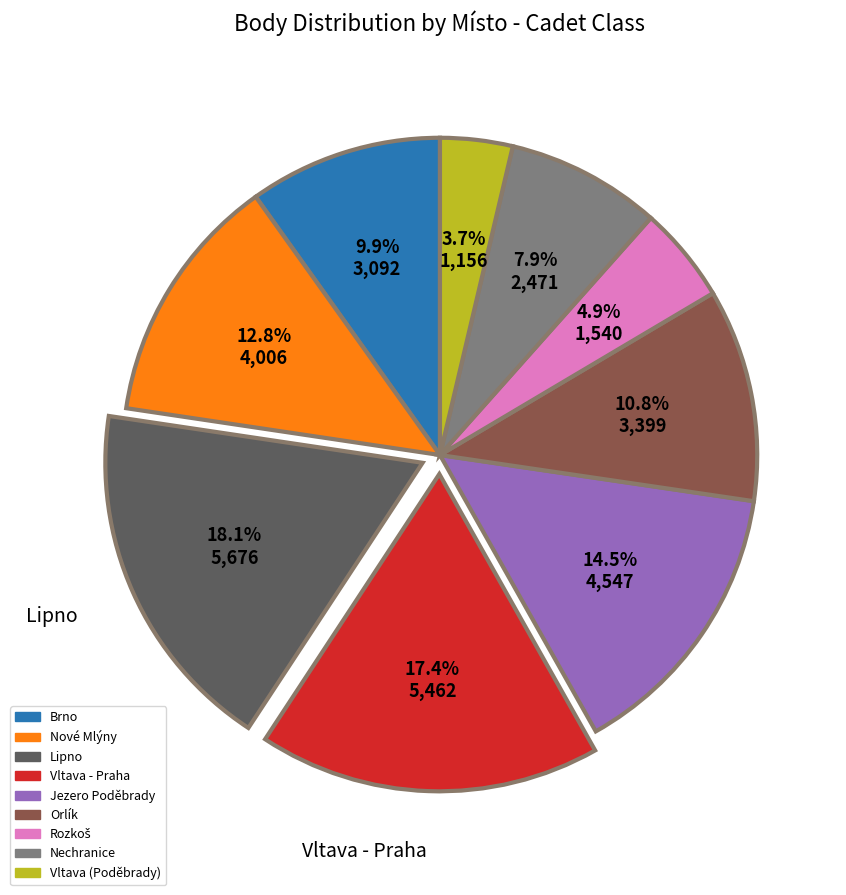

To the nearest percent, what is the average slice percentage?

11%